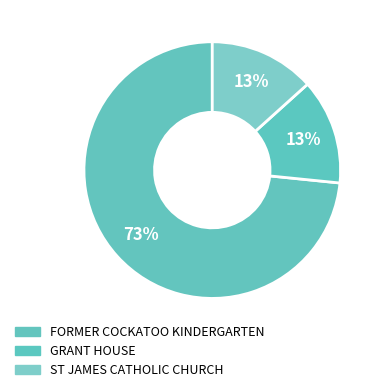

How many slices are in this pie chart?

3